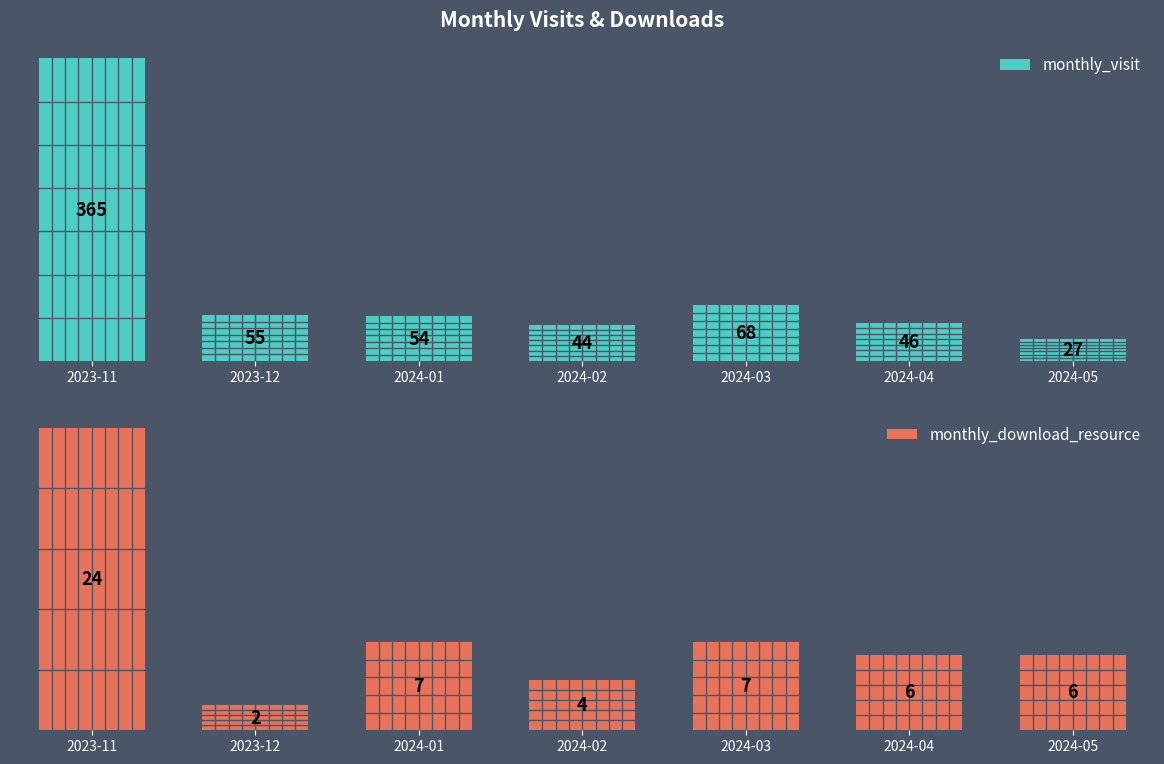

The monthly_visit series shows 55 at 2023-12. True or false?

True